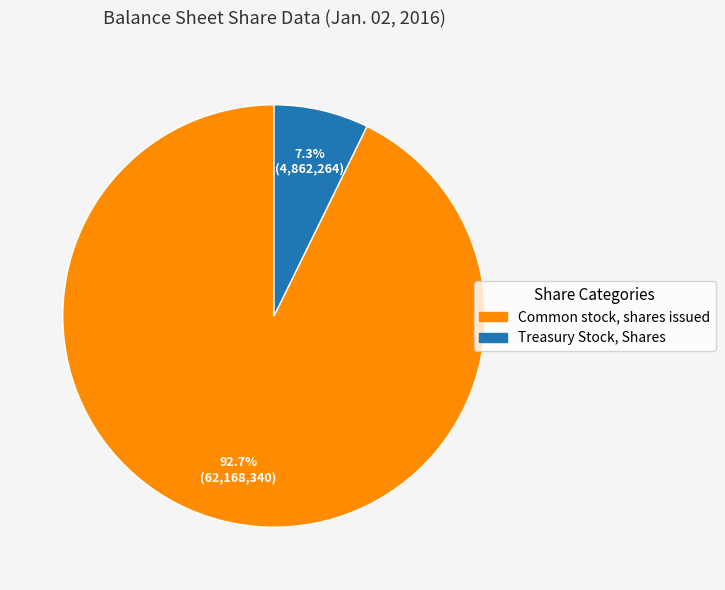

To the nearest percent, what percentage of the pie is Common stock, shares issued?

93%